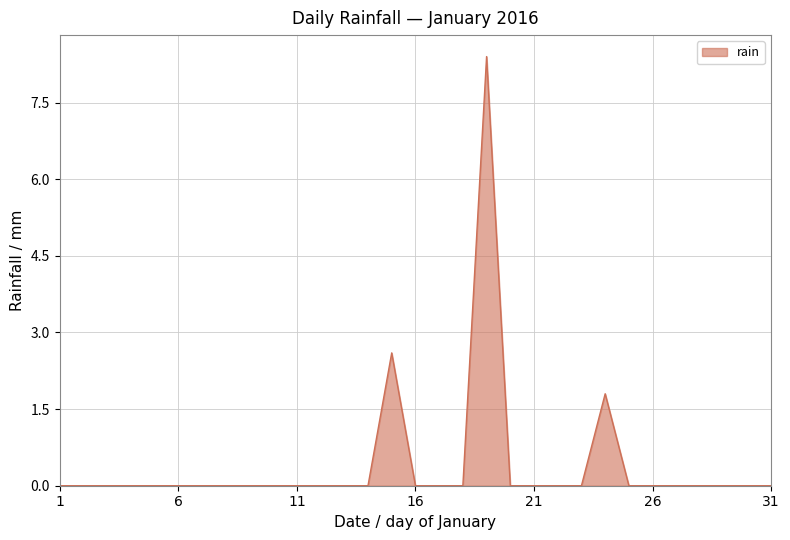

What is the difference between the maximum and minimum values?

8.4